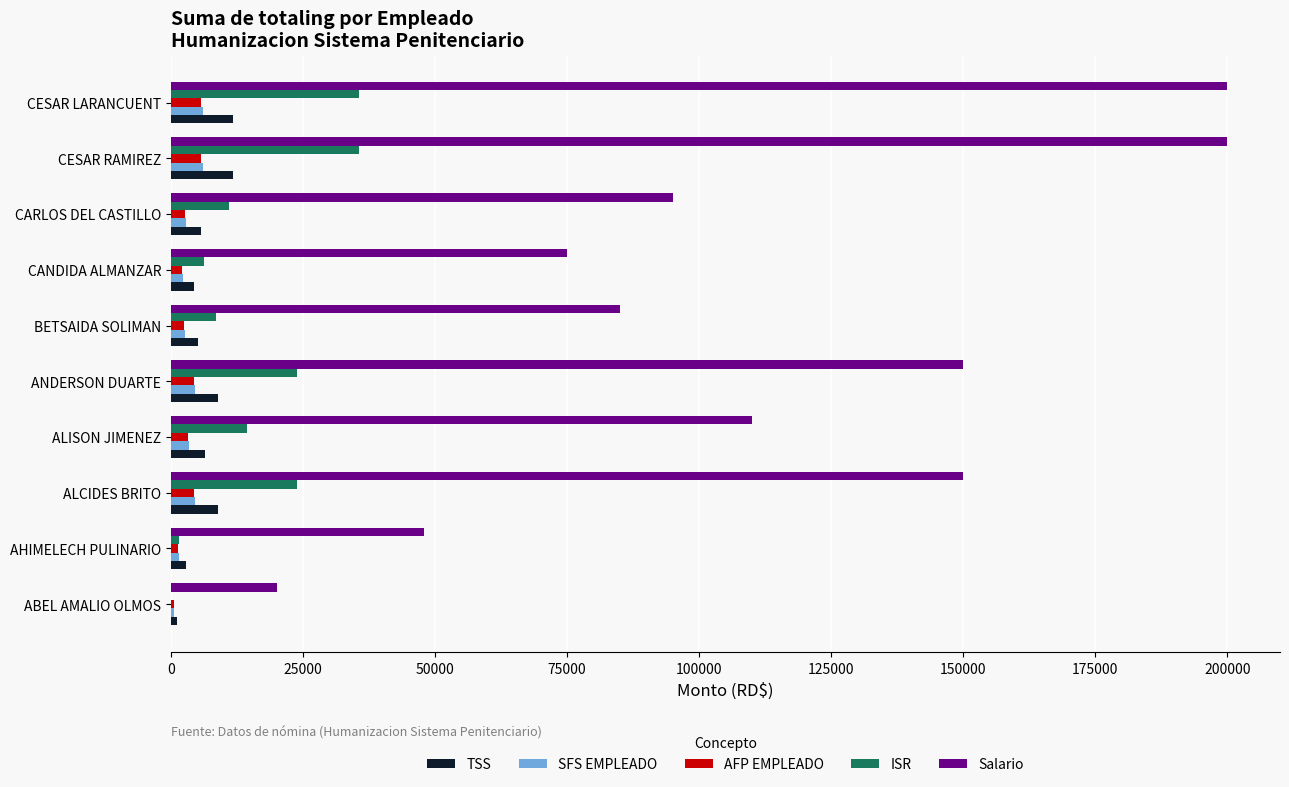

What value does the ISR series have at CESAR RAMIREZ?

35627.9